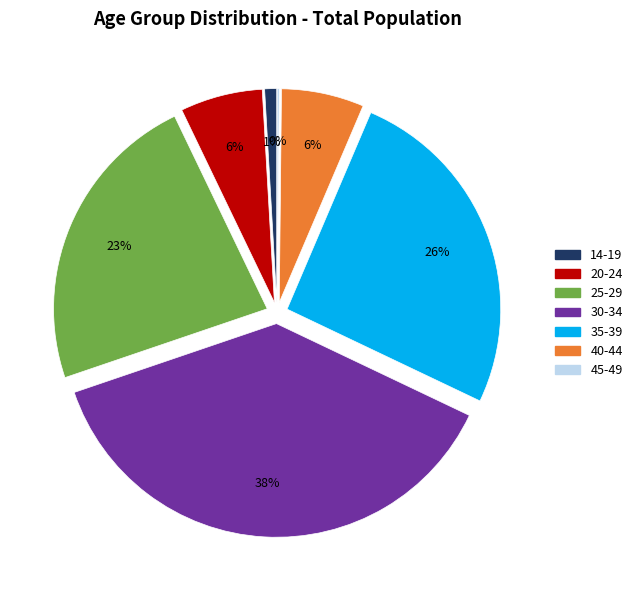

Do 14-19 and 20-24 together represent more than half of the pie?

No